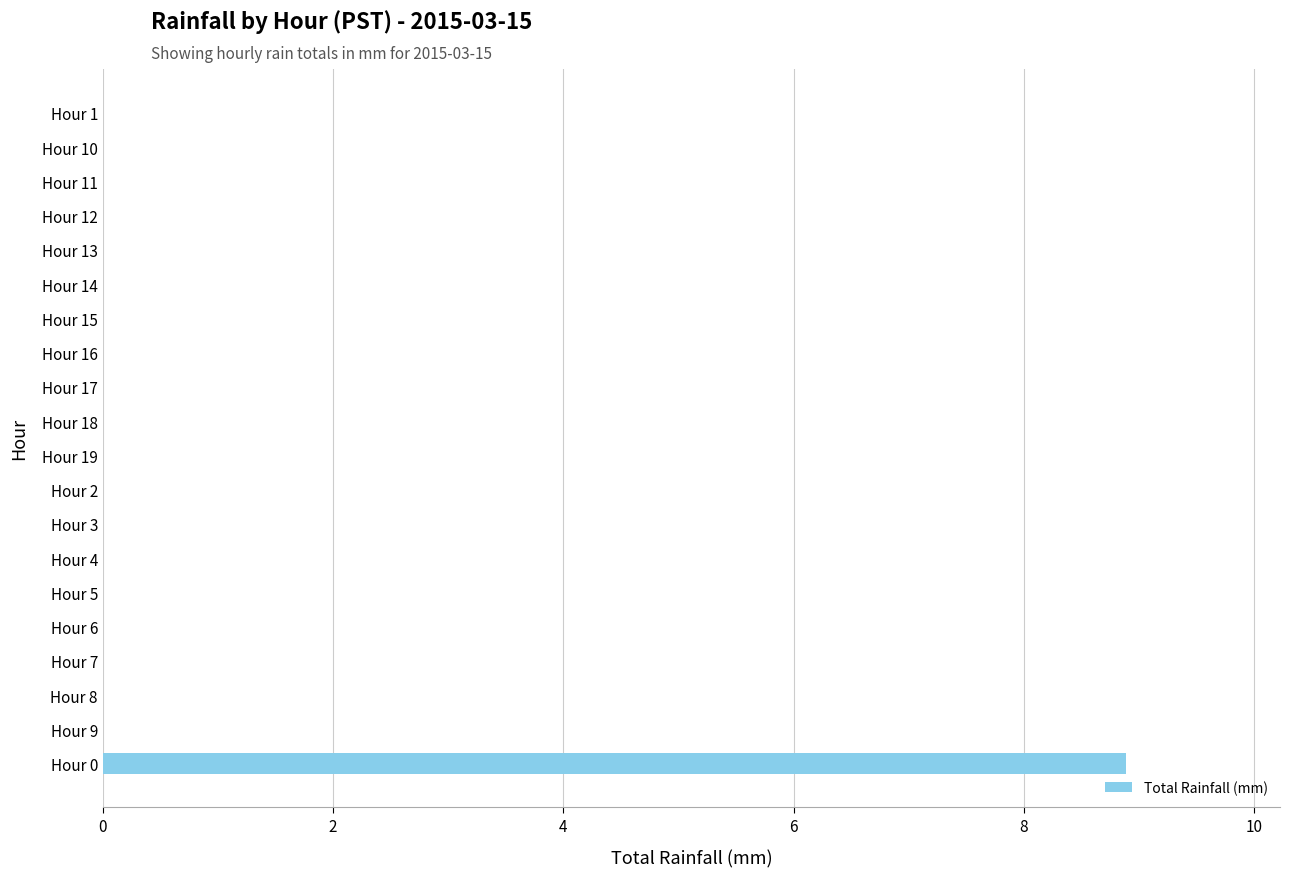

The value at Hour 14 is -4.4. True or false?

False